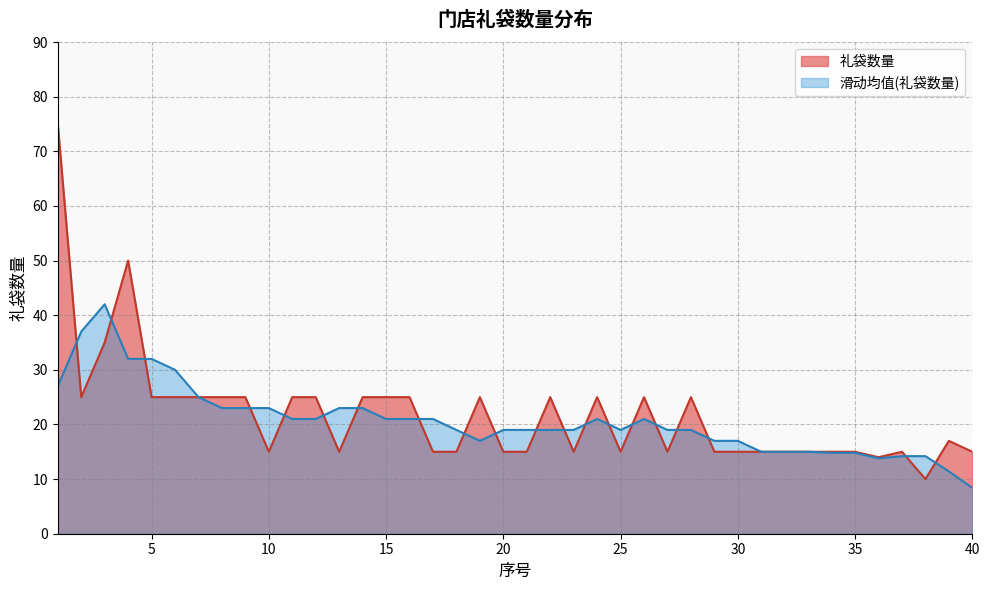

How many data points are less than 17?

20